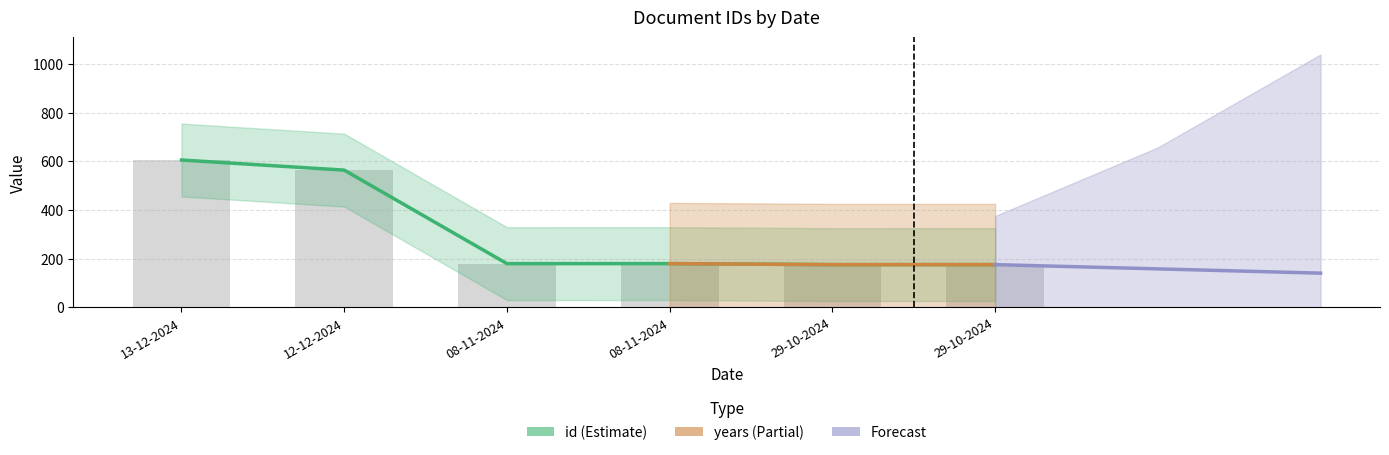

Reading left to right, transcribe all the data shown in this chart.

13-12-2024=606.0	12-12-2024=564.4	08-11-2024=179.6	08-11-2024=179.7	29-10-2024=175.5	29-10-2024=175.6